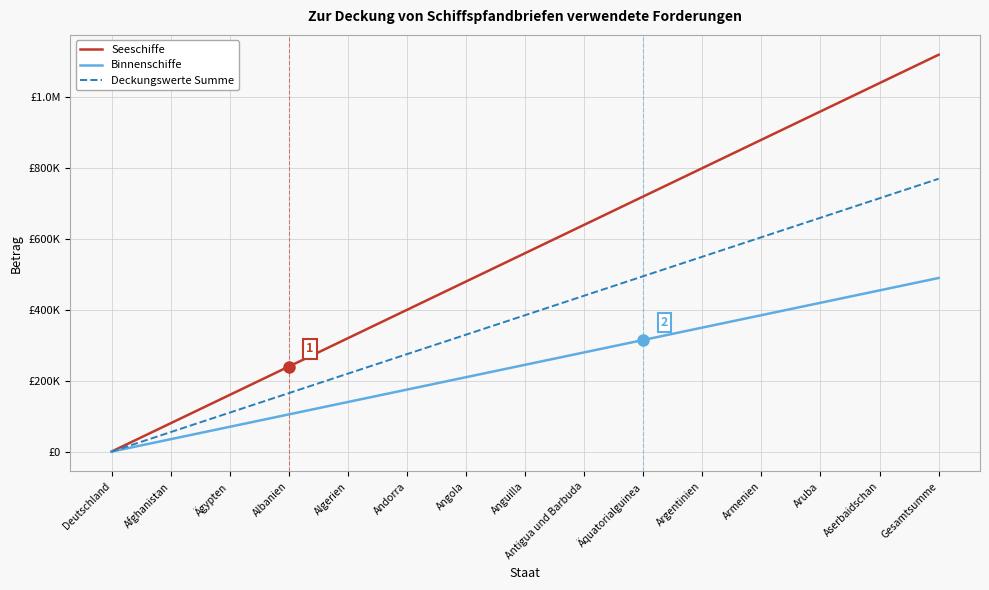

Does the chart have visible grid lines?

Yes